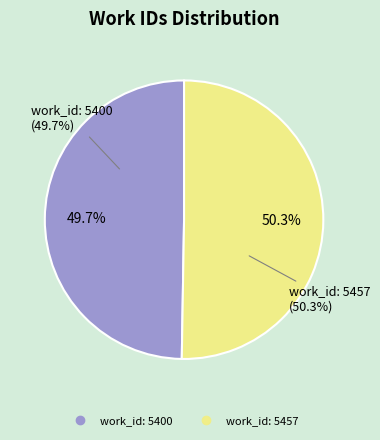

Rank the categories by value from lowest to highest.

work_id: 5400, work_id: 5457